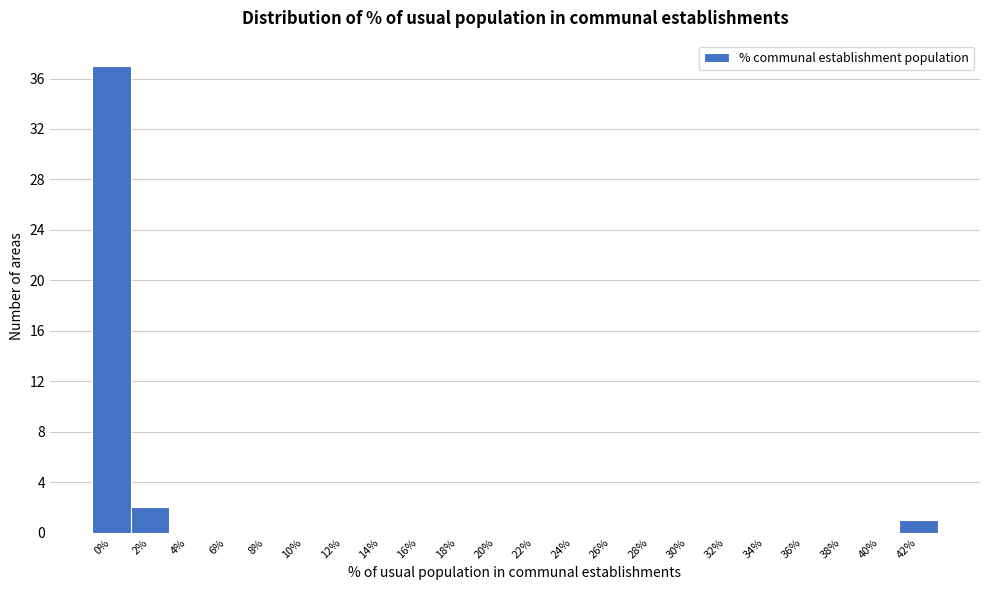

Reading left to right, list all the values displayed in this chart.

0%=37	2%=2	4%=0	6%=0	8%=0	10%=0	12%=0	14%=0	16%=0	18%=0	20%=0	22%=0	24%=0	26%=0	28%=0	30%=0	32%=0	34%=0	36%=0	38%=0	40%=0	42%=1